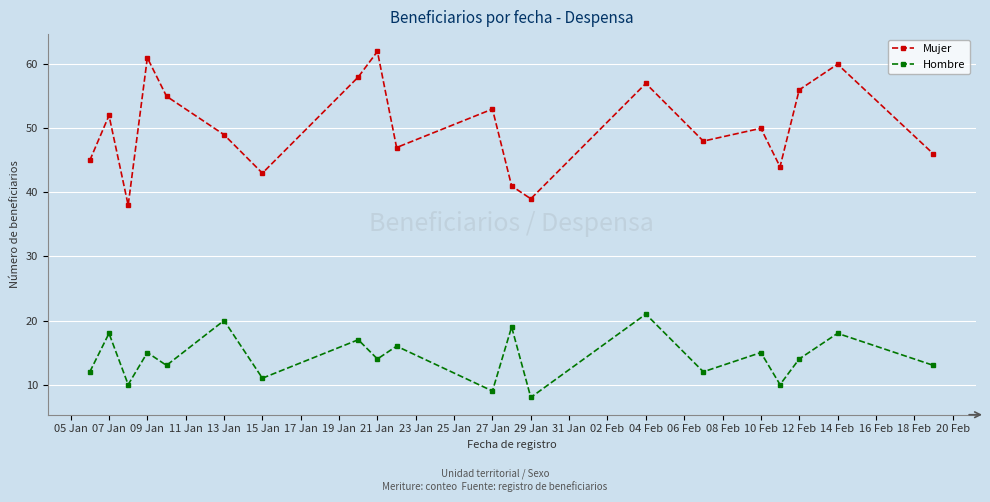

Which series has the largest total across all categories?

Mujer